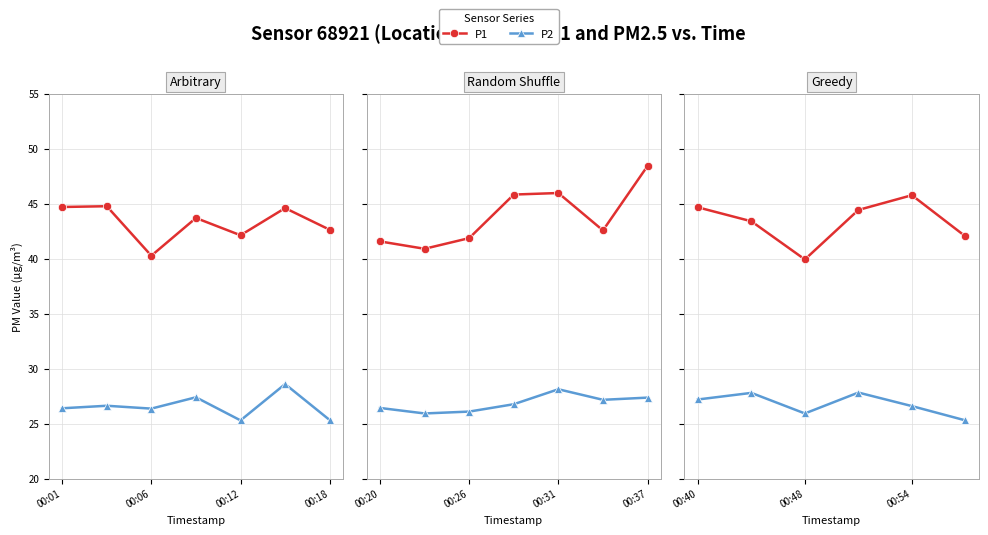

What is the minimum value shown in the chart?

25.3